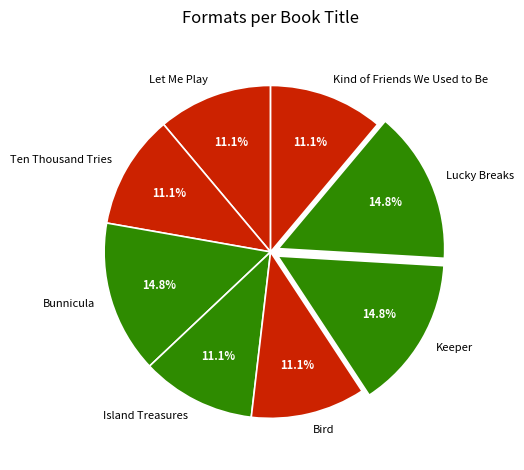

What is the ratio of the value at Bunnicula to the value at Keeper?

1.0